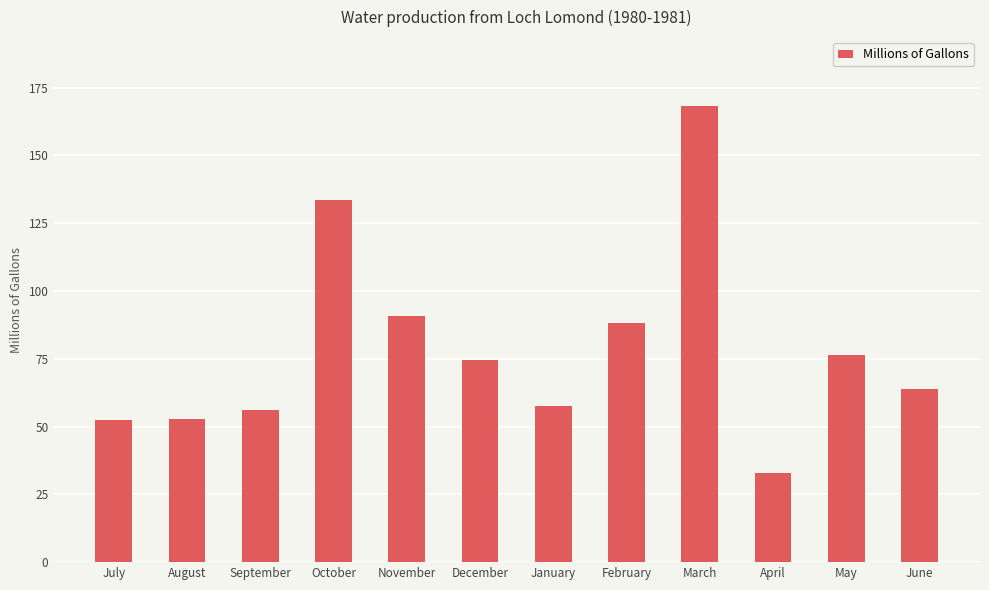

At which label does the data first exceed 74?

October